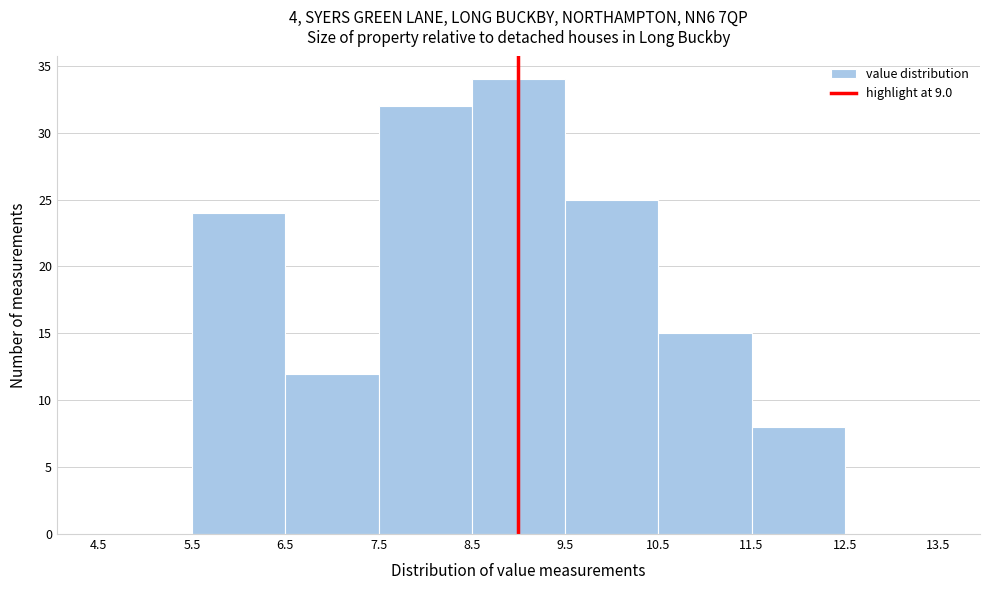

Reading left to right, transcribe this chart: for each bar, give the range it covers on the x-axis and its height. The values are not printed on the chart, so give them approximately, as read against the axis.

4.5 to 5.5: 0
5.5 to 6.5: 24
6.5 to 7.5: 12
7.5 to 8.5: 32
8.5 to 9.5: 34
9.5 to 10.5: 25
10.5 to 11.5: 15
11.5 to 12.5: 8
12.5 to 13.5: 0